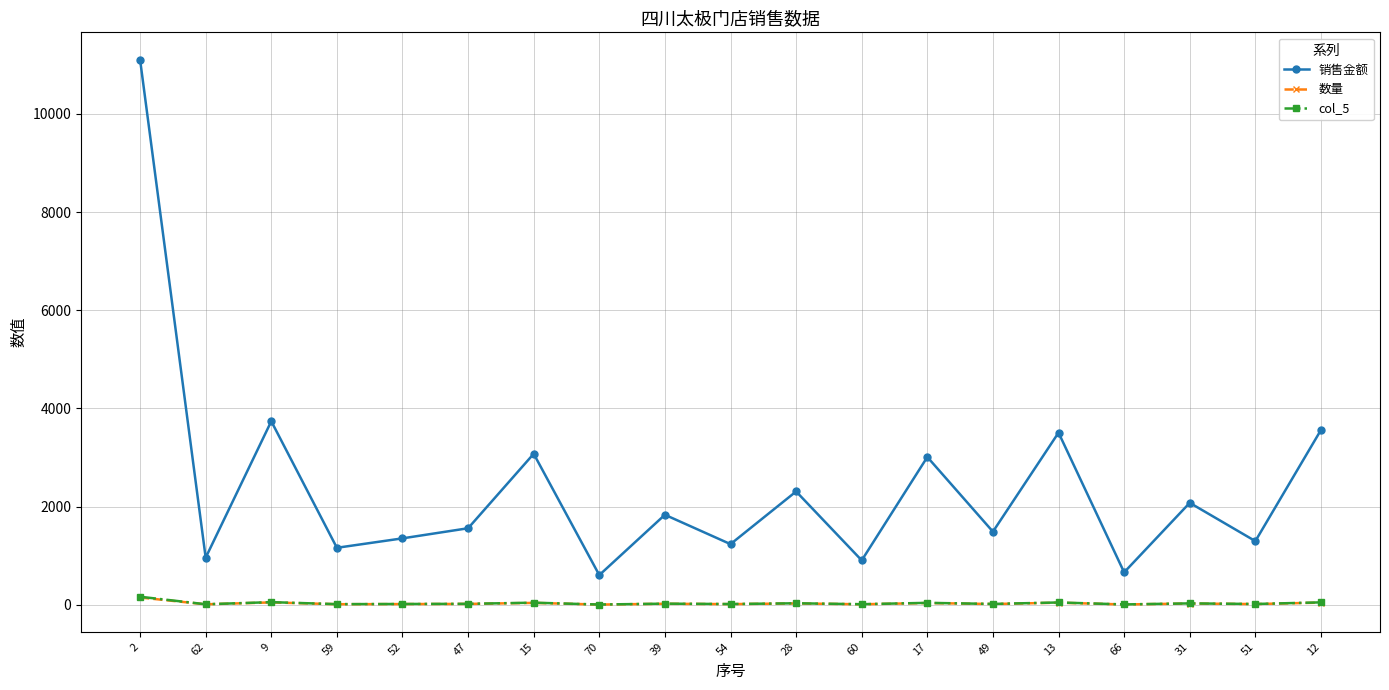

At which label does 销售金额 first exceed 1561?

2